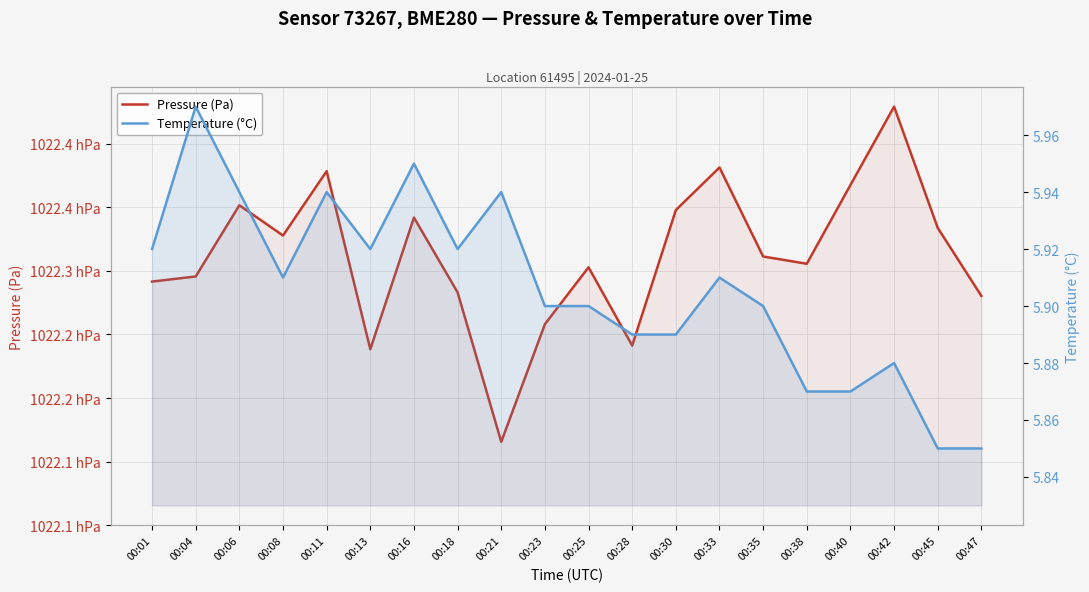

Where is the first local minimum for Pressure (Pa)?

00:08